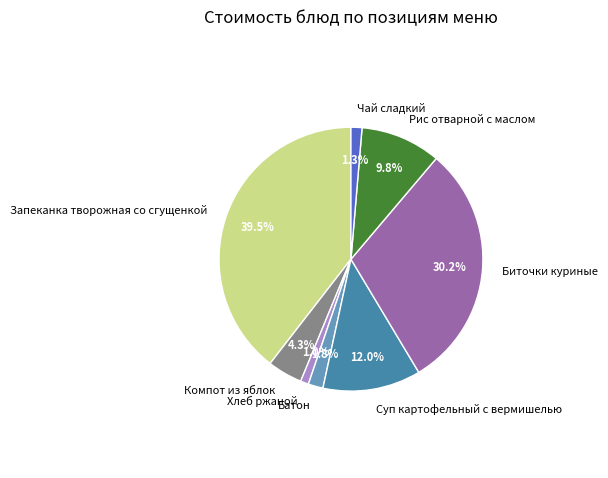

Which has a higher value, Чай сладкий or Суп картофельный с вермишелью?

Суп картофельный с вермишелью